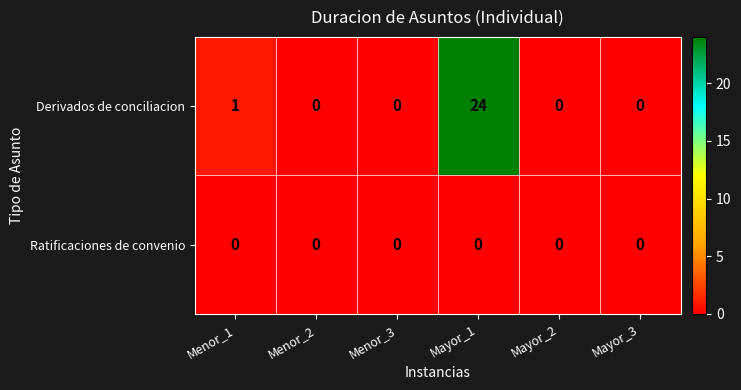

Reading left to right, transcribe all the data shown in this chart.

Derivados de conciliacion: 1	0	0	24	0	0
Ratificaciones de convenio: 0	0	0	0	0	0